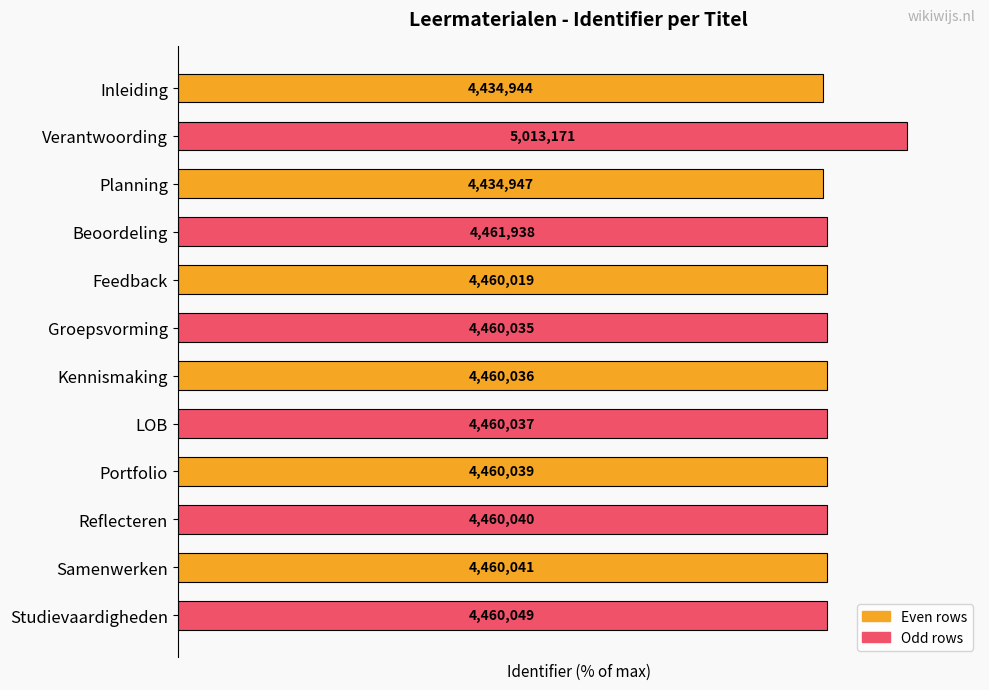

What is the maximum value shown in the chart?

100.0